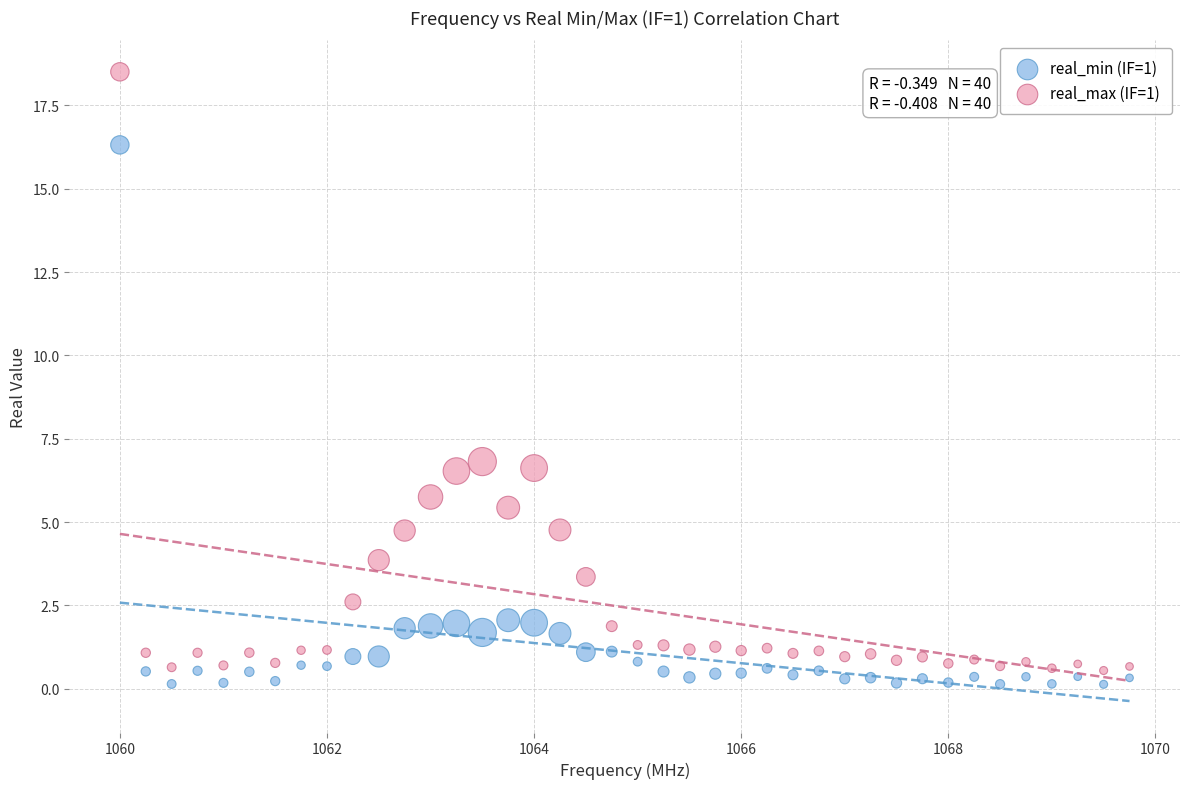

Which series contains the highest Y value?

real_max (IF=1)